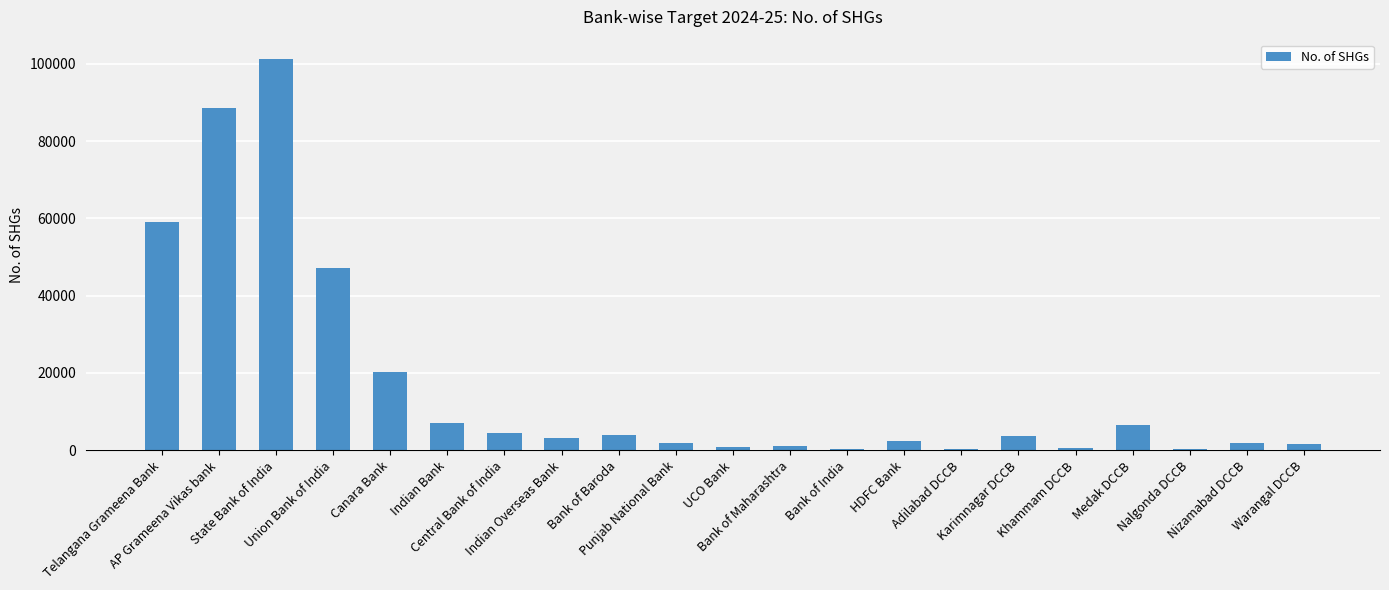

What is the maximum value shown in the chart?

101194